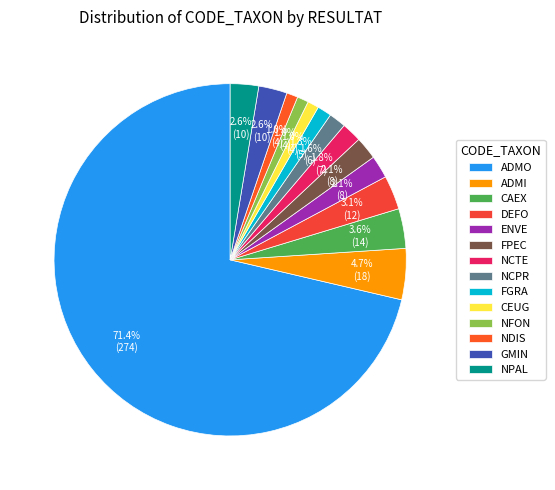

What percentage do FGRA and DEFO together represent?

4.4%